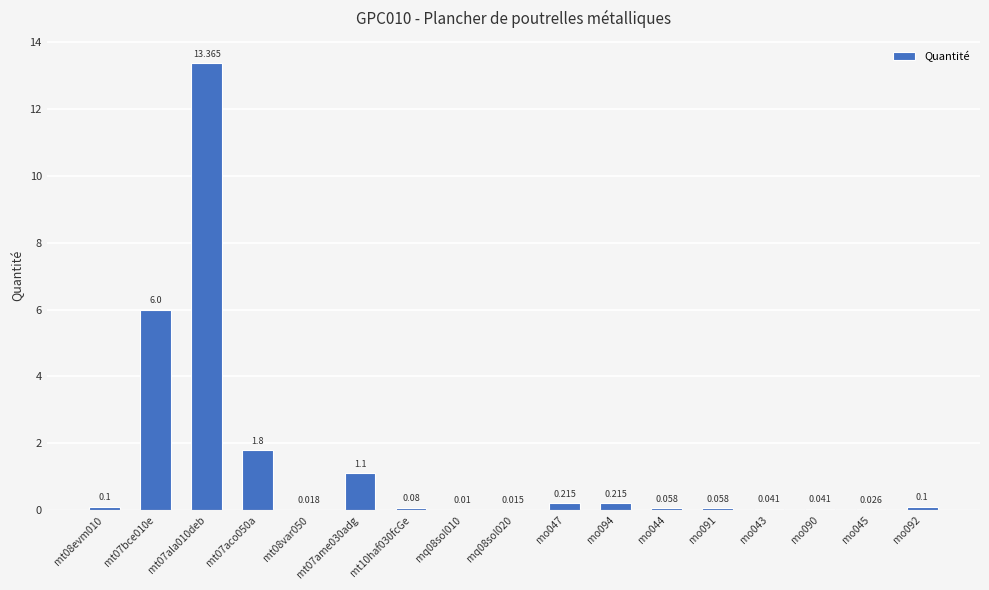

Where is the data nearest to the value 6?

mt07bce010e